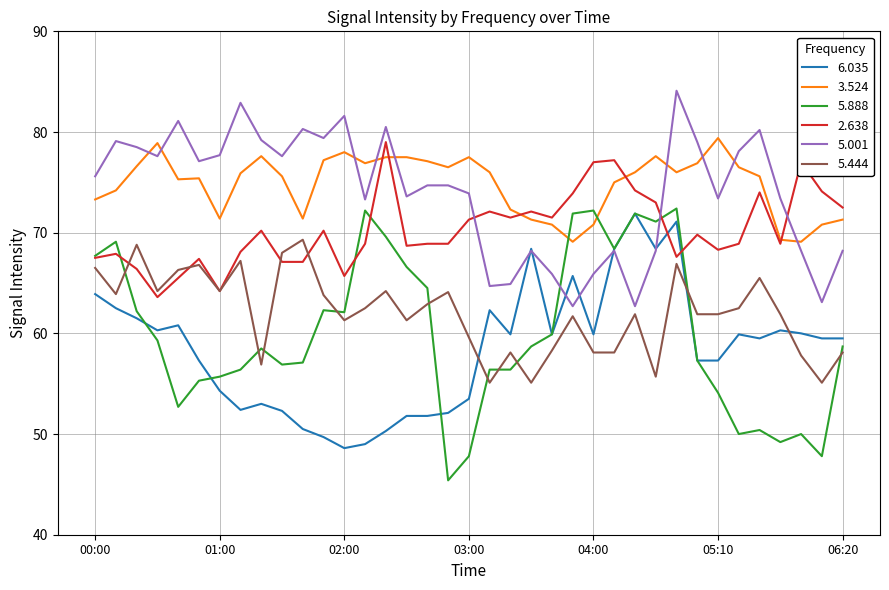

What is the greatest value displayed?

84.1